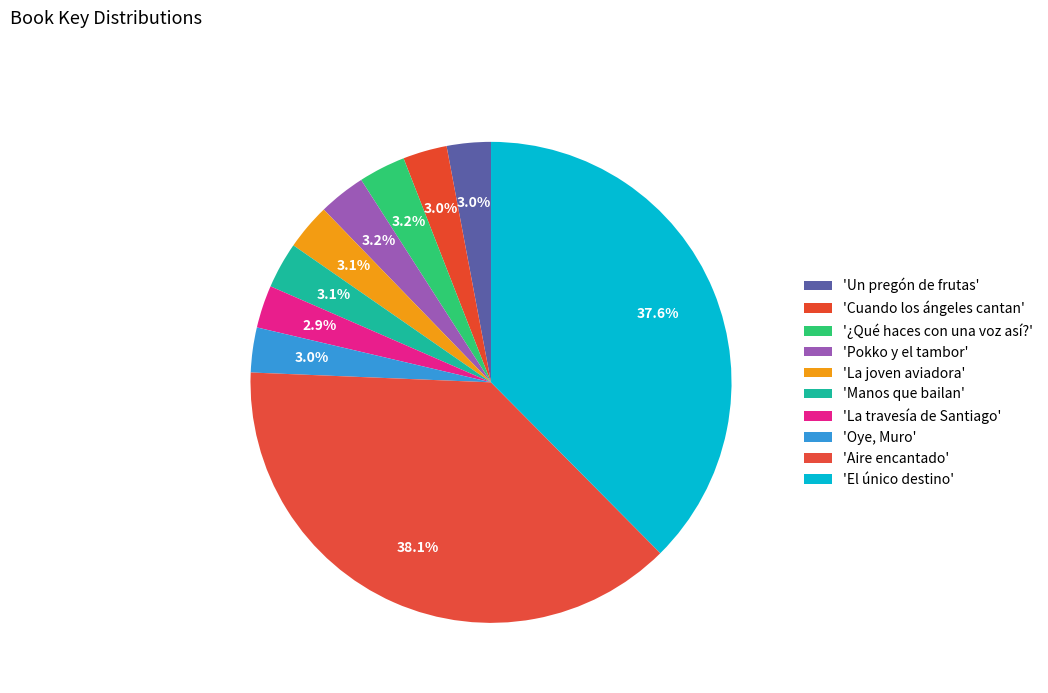

How many segments does this pie chart have?

10